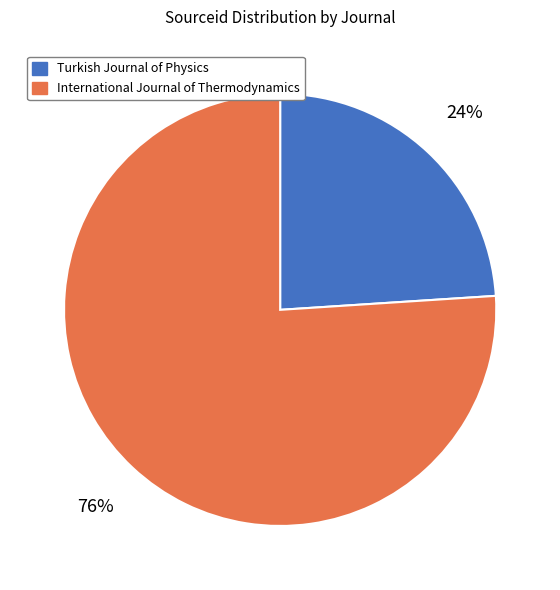

True or false: Turkish Journal of Physics accounts for 35% of the total.

False